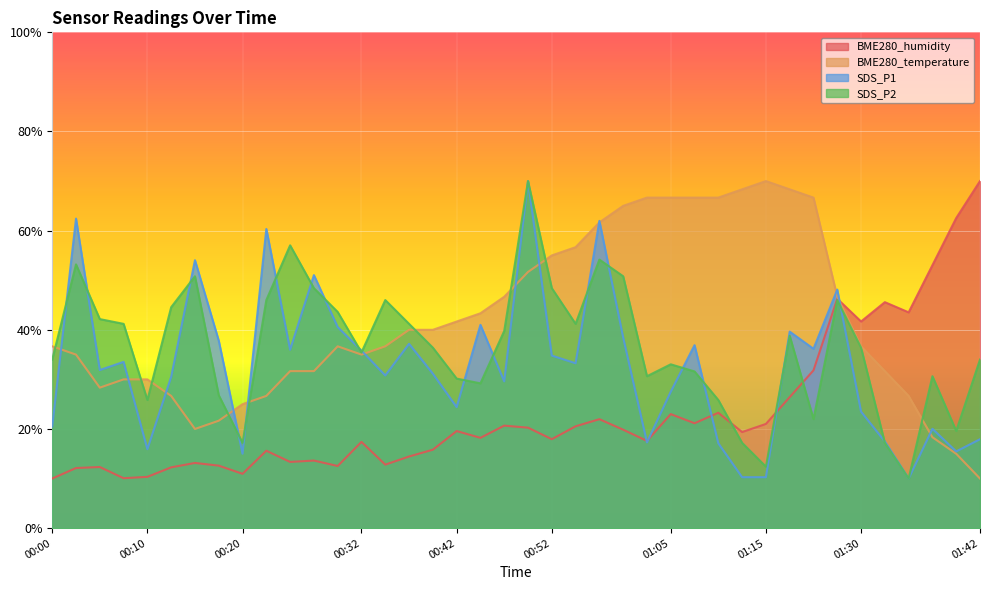

How many values in the BME280_humidity series are below 19?

20